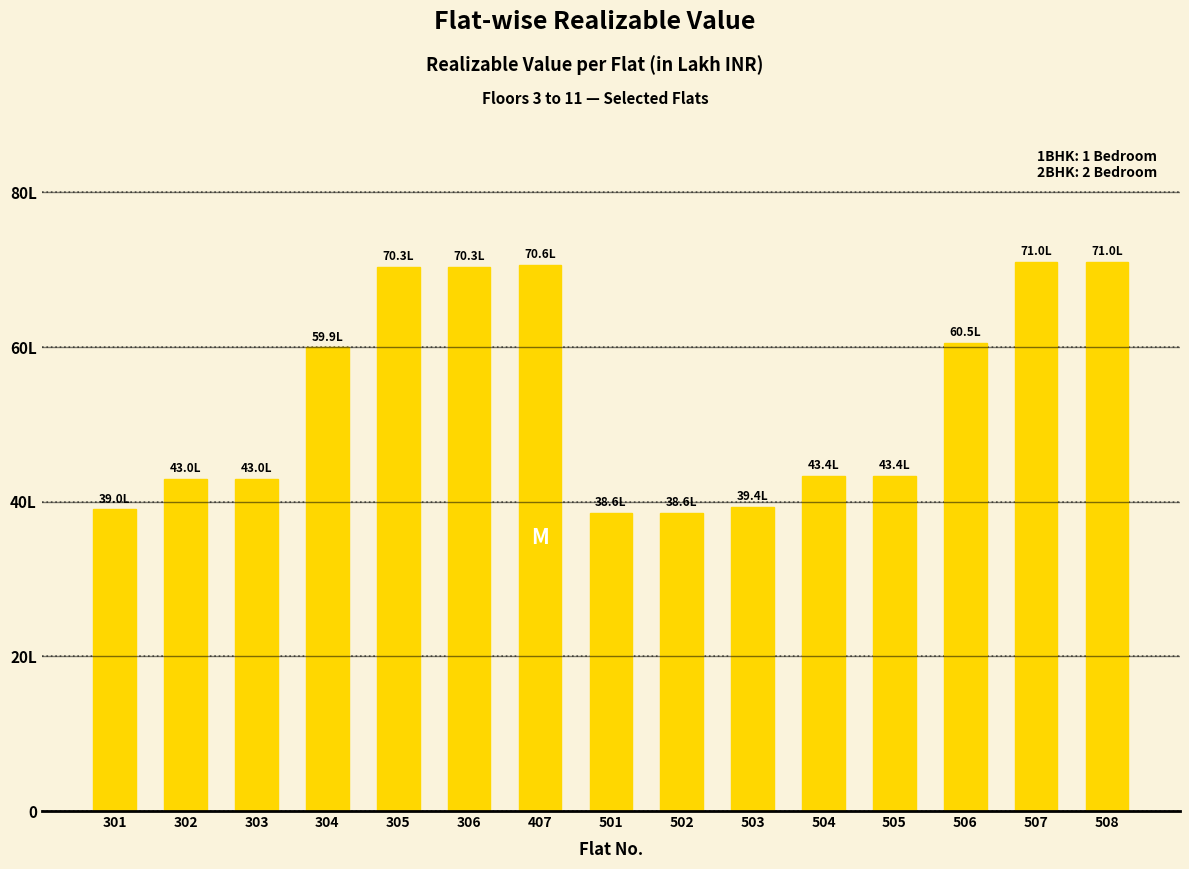

Is it true that the value at 504 is 70.7?

False